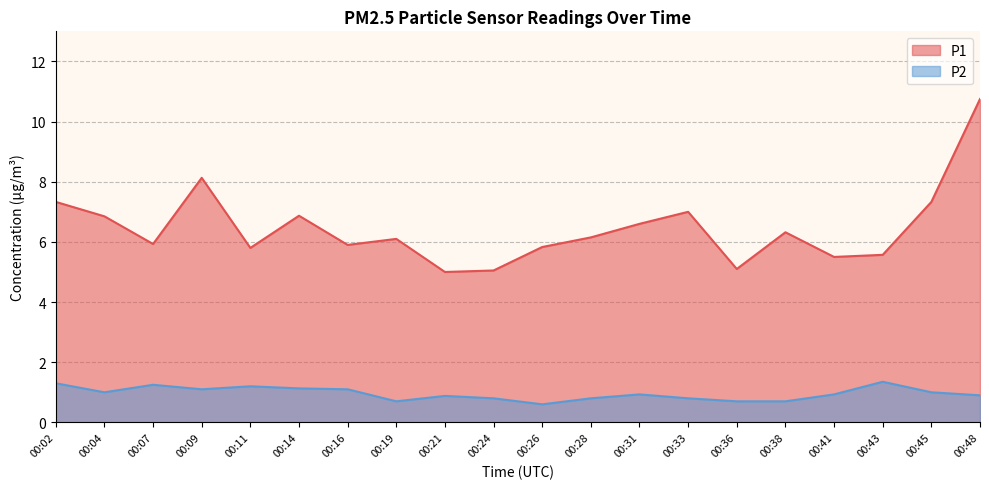

How many lines are shown in the chart?

2